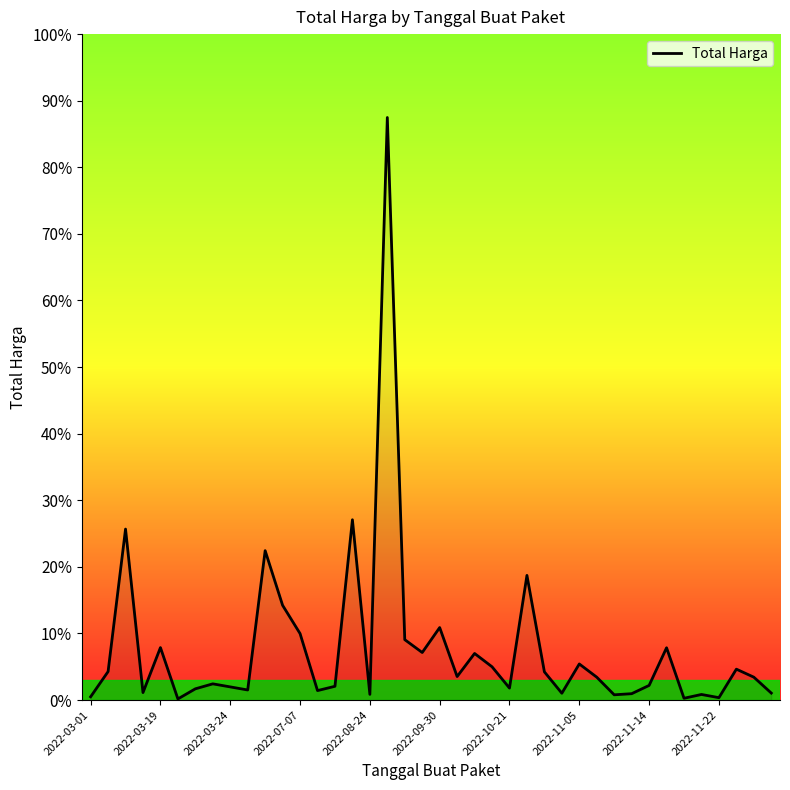

Is this an area chart (filled region under the line)?

Yes